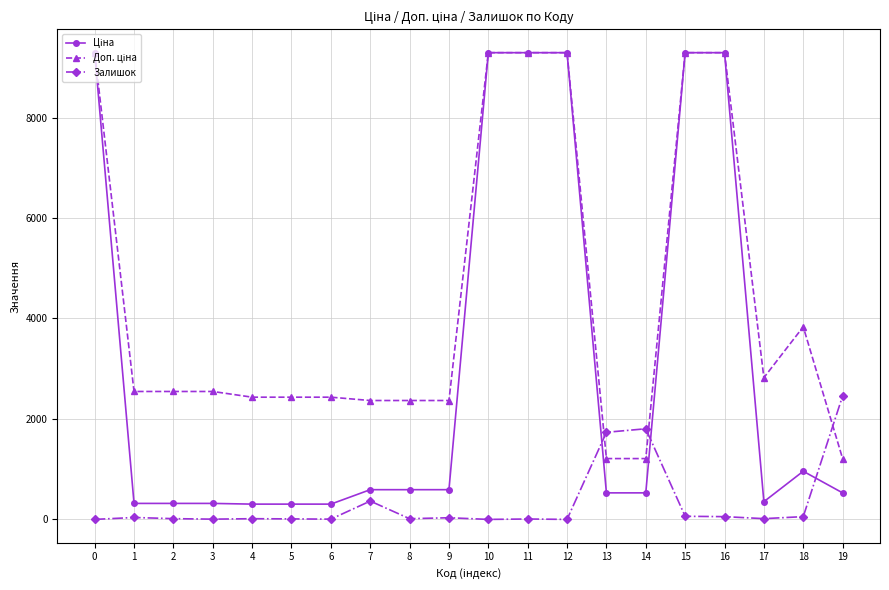

What is the value of the Залишок point at the 4th from the left?

5.0